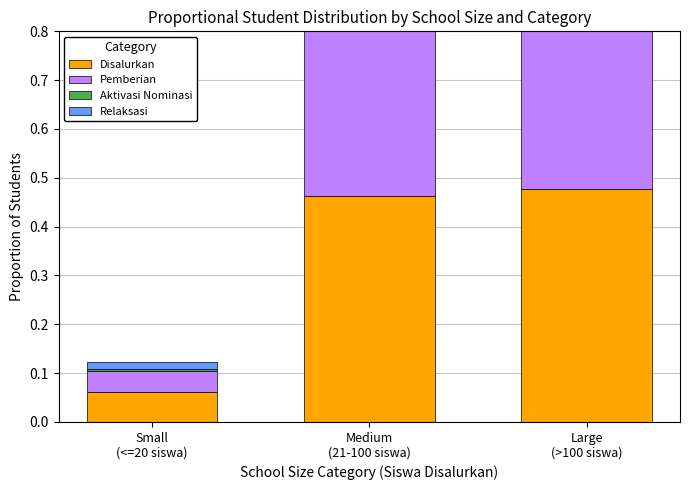

Where is Aktivasi Nominasi nearest to the value 0?

Medium
(21-100 siswa)